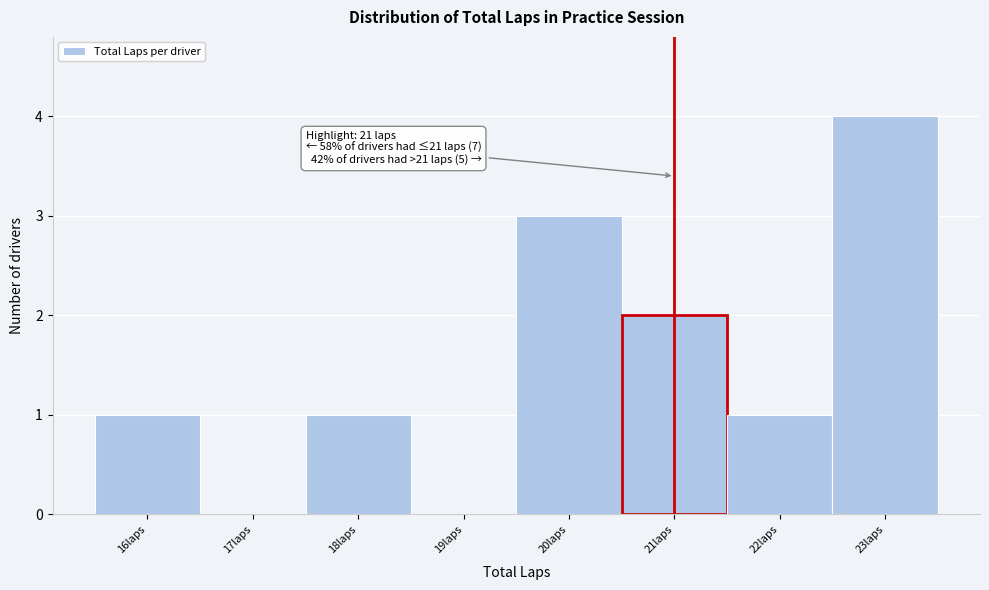

Over which range of the x-axis is the bar tallest?

22.5 to 23.5